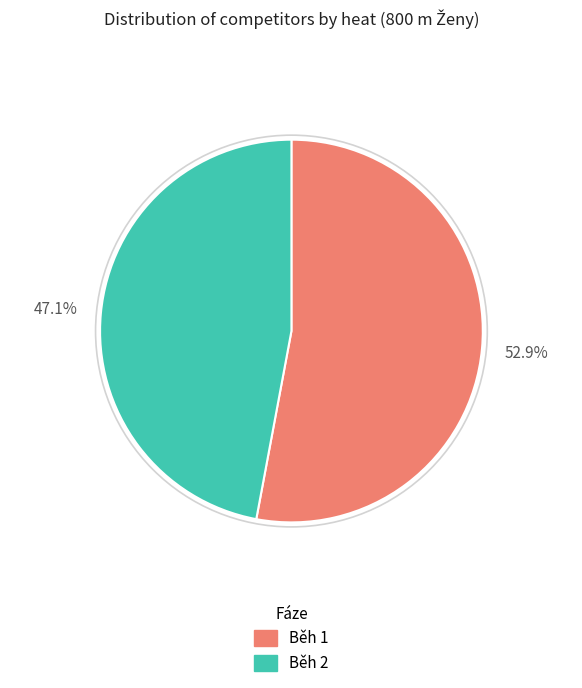

How many segments does this pie chart have?

2